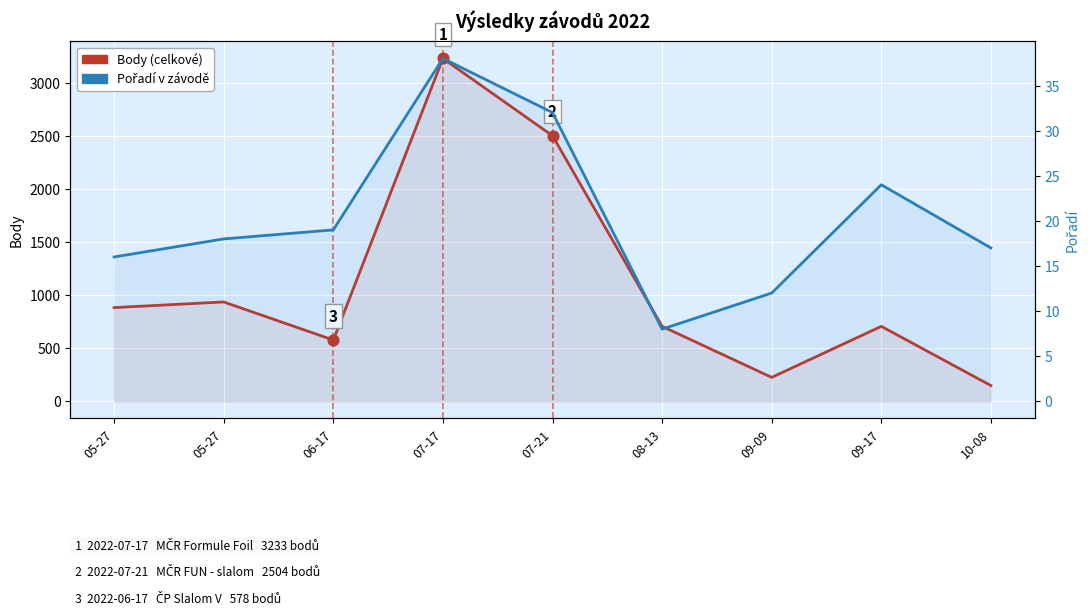

What is the total value across all series at 09-17?

731